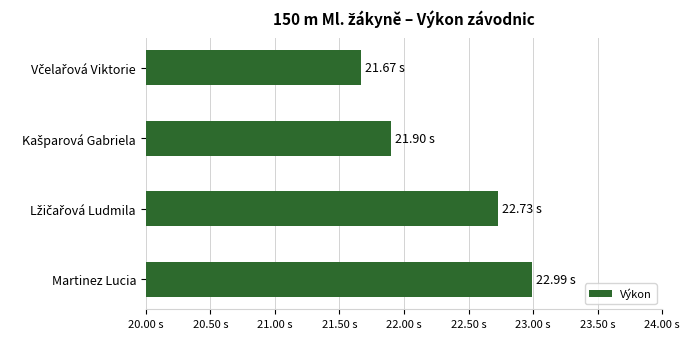

What is the difference between the second highest and minimum values?

1.1